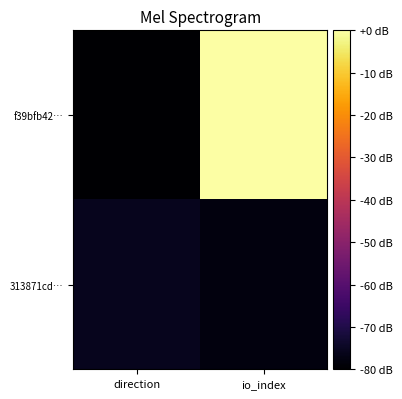

What is the difference between the highest and lowest values at direction?

4.3